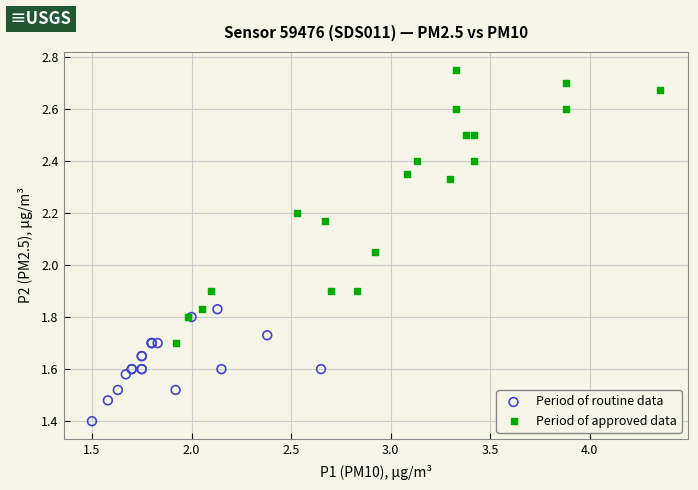

Which series has the largest Y range (max minus min)?

Period of approved data